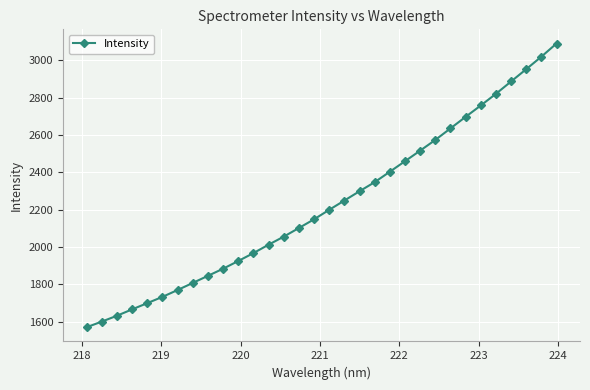

What is the minimum value shown in the chart?

1571.2